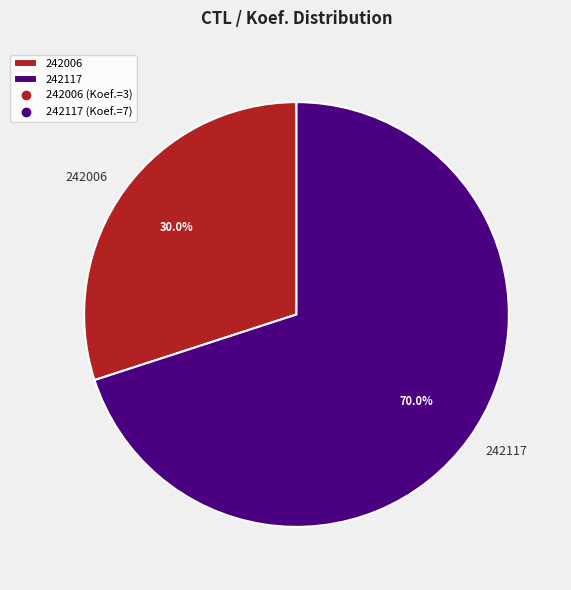

Count the number of slices in the pie.

2